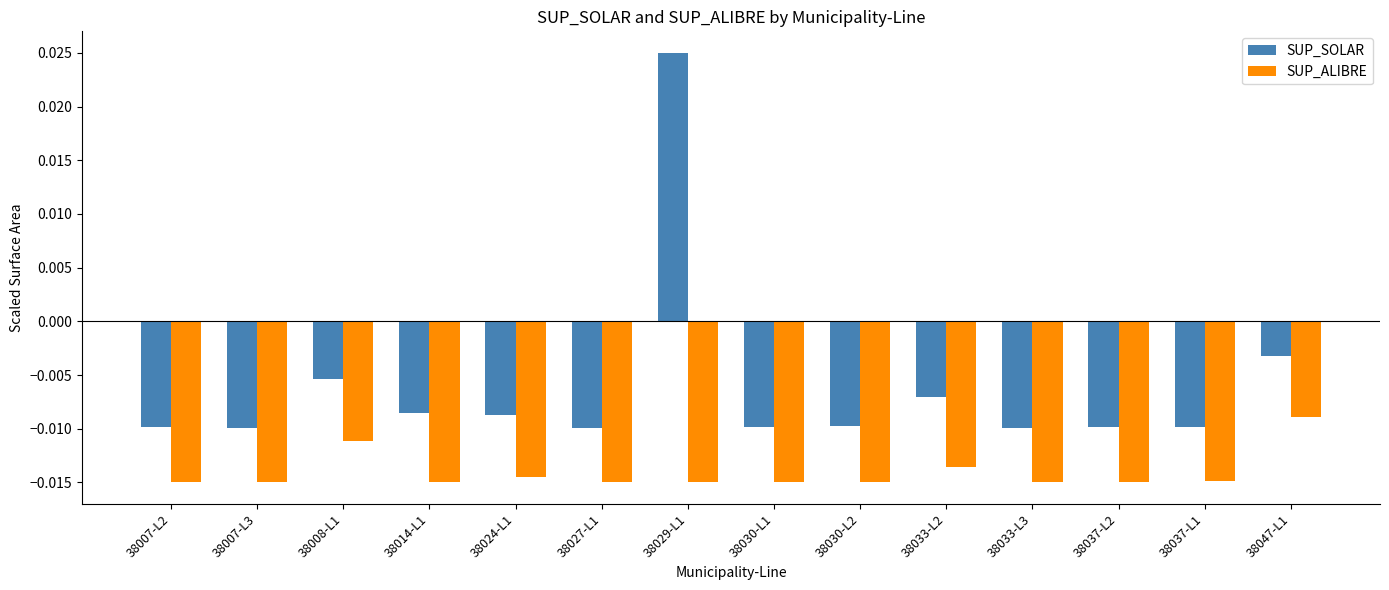

What is the label of the 10th bar from the right?

38024-L1